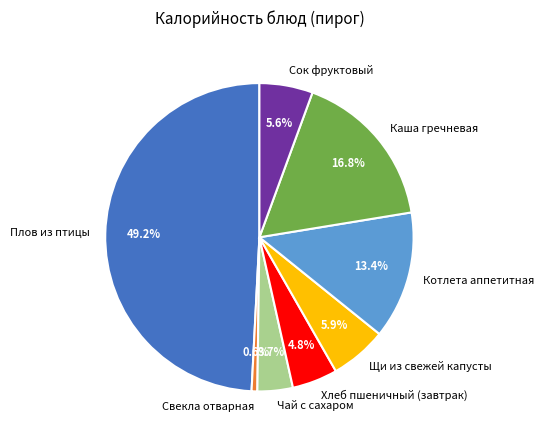

Does Каша гречневая represent more than half of the total?

No